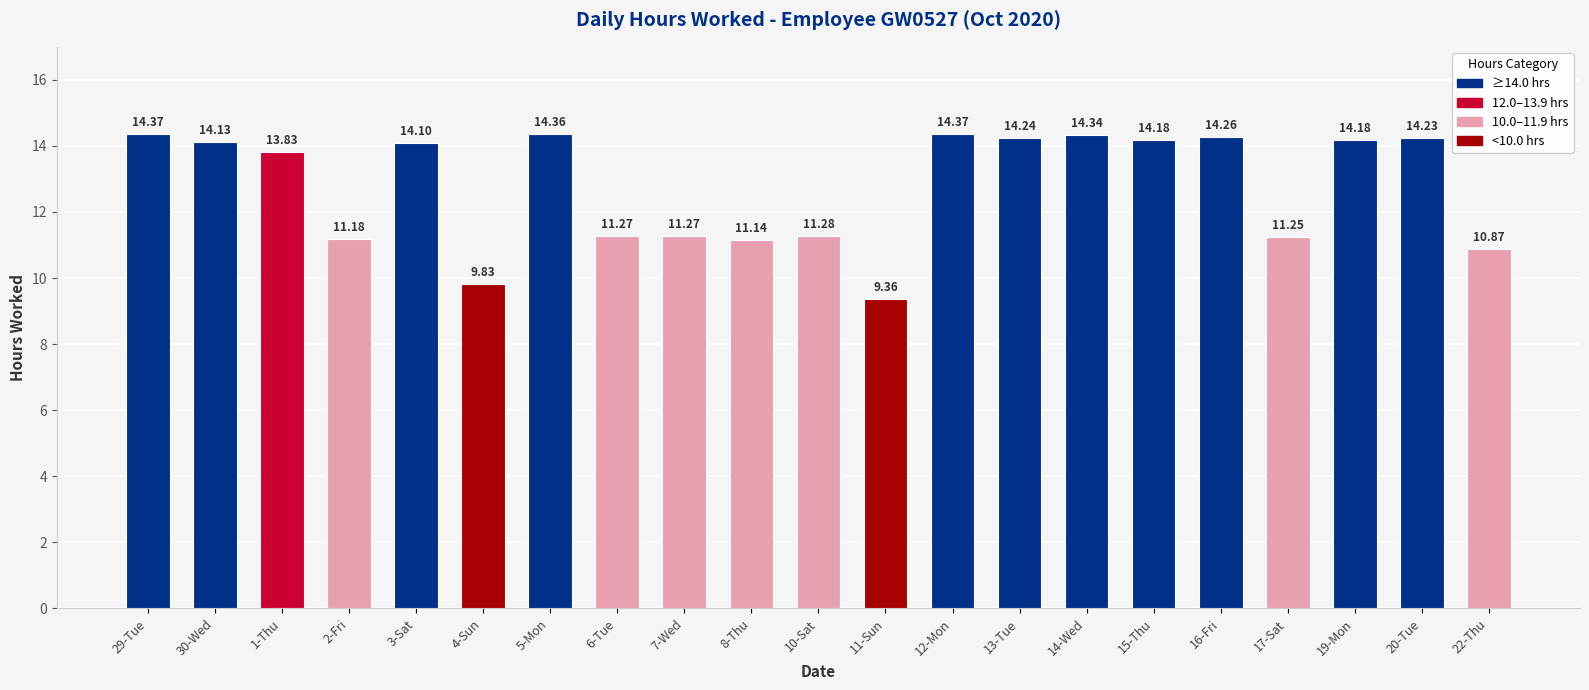

Between 12-Mon and 4-Sun, which is larger?

12-Mon